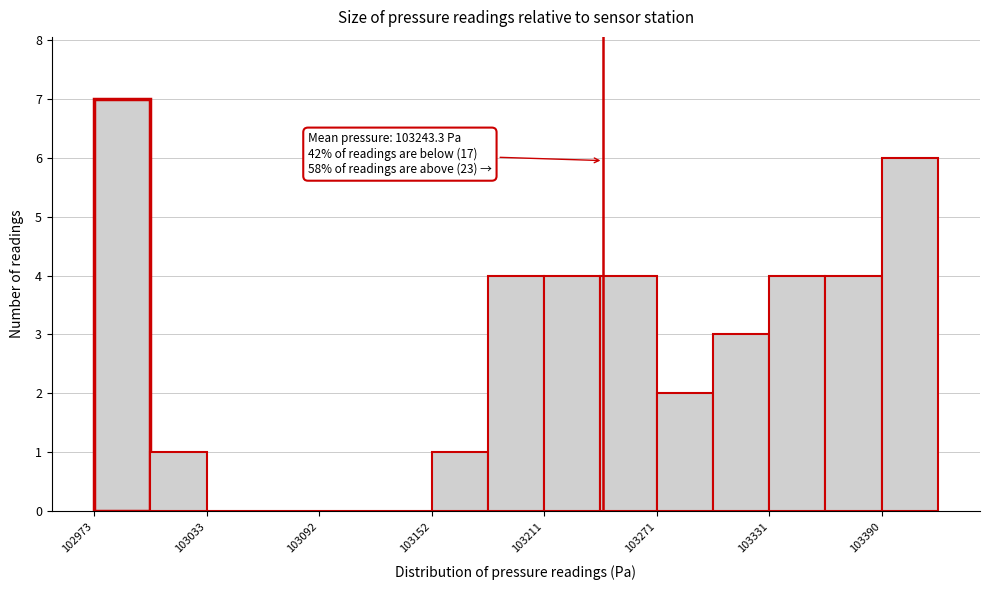

Read against the x-axis, roughly where is the centre of the tallest bar?

102990